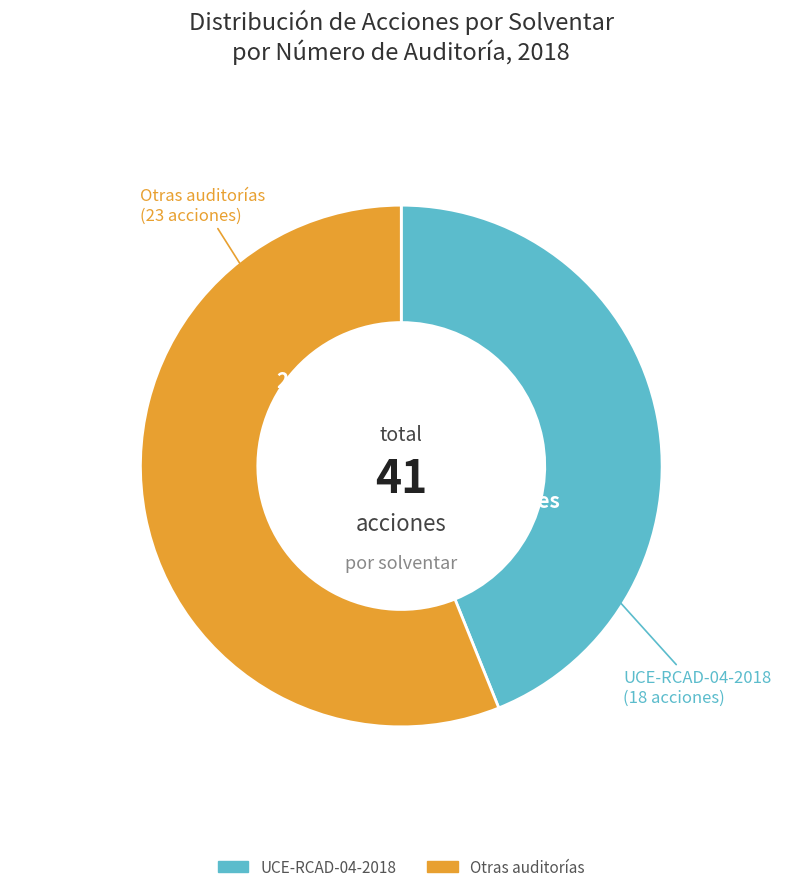

To the nearest percent, what is the difference between the largest and smallest slice percentages?

12%